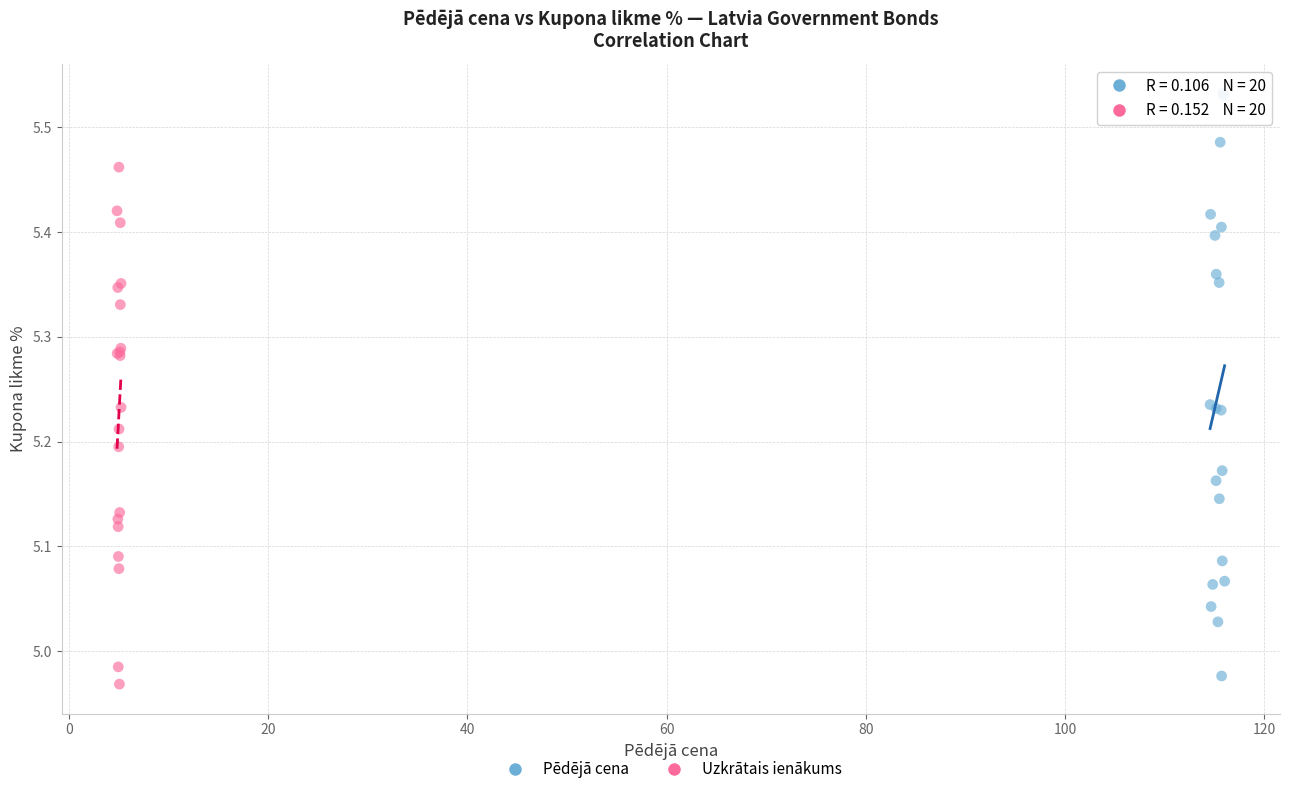

Which series has the widest spread of Y values?

Pēdējā cena